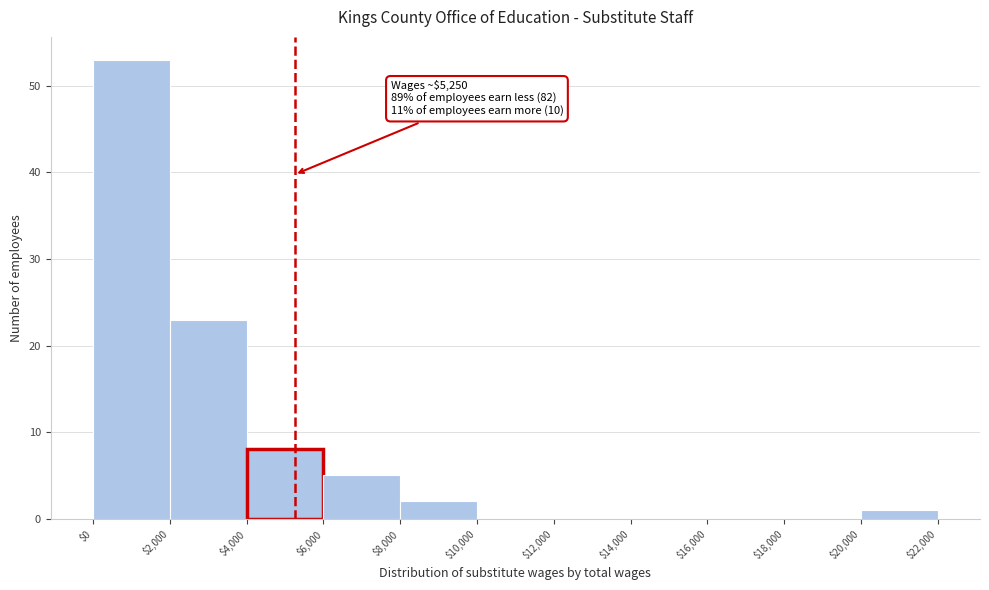

Over which range of the x-axis is the bar tallest?

$0 to $2,000